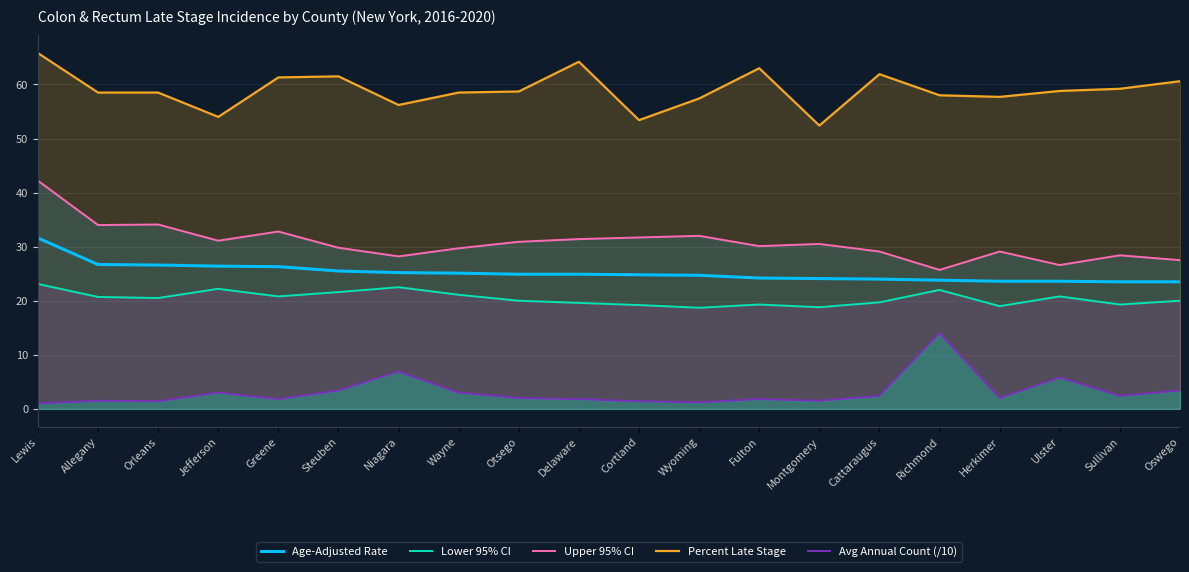

At Cattaraugus, list the series in order from largest to smallest.

Percent Late Stage, Upper 95% CI, Age-Adjusted Rate, Lower 95% CI, Avg Annual Count (/10)